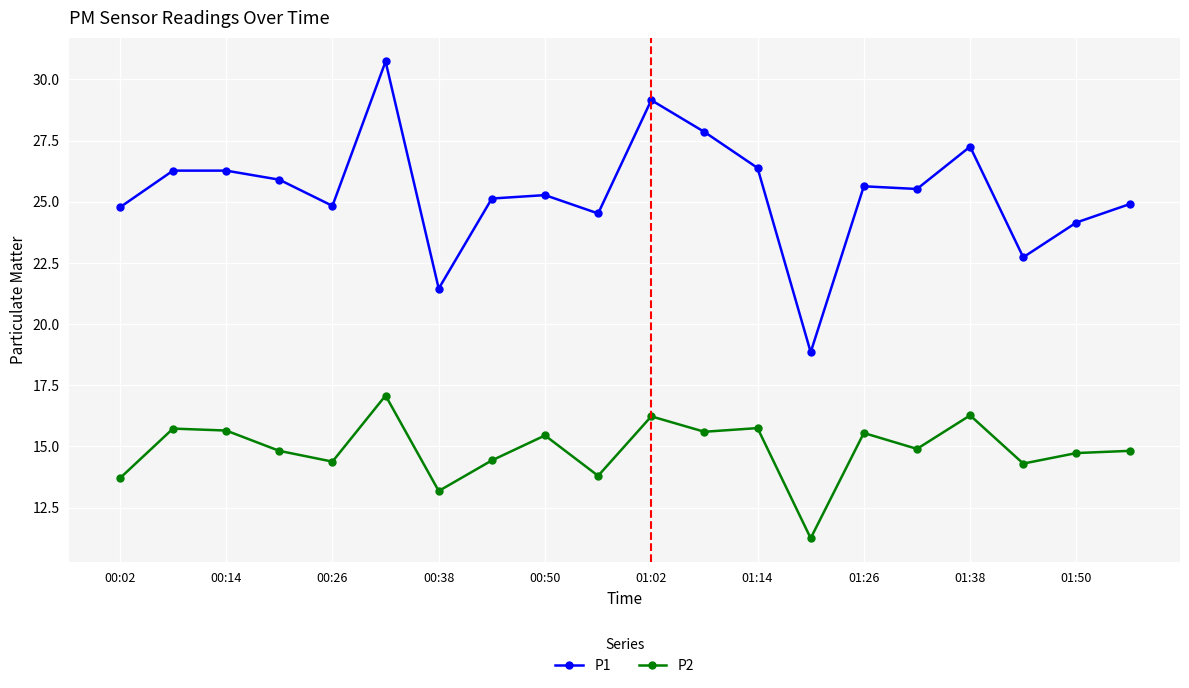

List the series in order of their overall mean, lowest first.

P2, P1